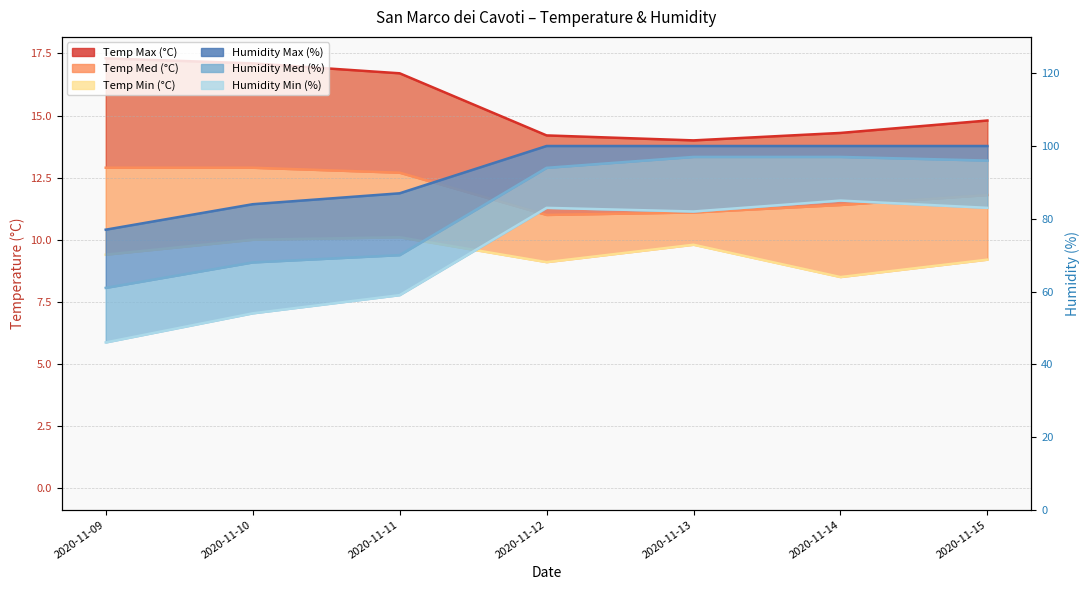

Reading left to right, extract all data points from this chart.

Temp Max (°C): 17.3	17.1	16.7	14.2	14.0	14.3	14.8
Temp Med (°C): 12.9	12.9	12.7	11.0	11.1	11.4	11.8
Temp Min (°C): 9.4	10.0	10.1	9.1	9.8	8.5	9.2
Humidity Max (%): 77.0	84.0	87.0	100.0	100.0	100.0	100.0
Humidity Med (%): 61.0	68.0	70.0	94.0	97.0	97.0	96.0
Humidity Min (%): 46.0	54.0	59.0	83.0	82.0	85.0	83.0